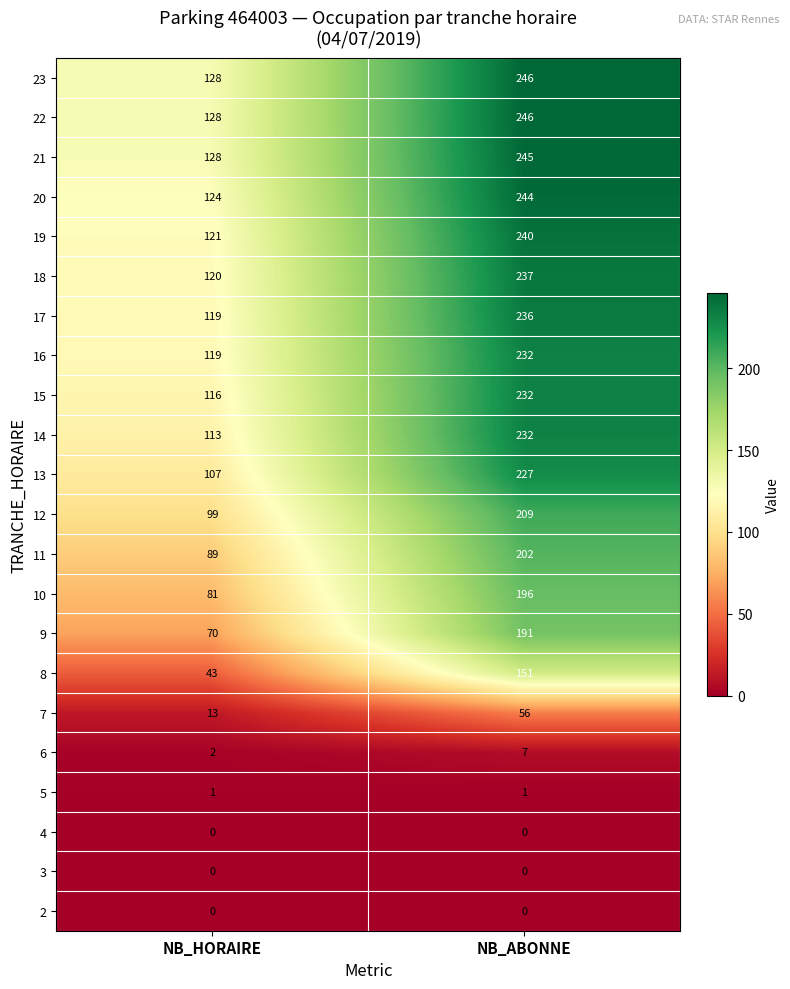

At how many categories does at least one series exceed 2?

2